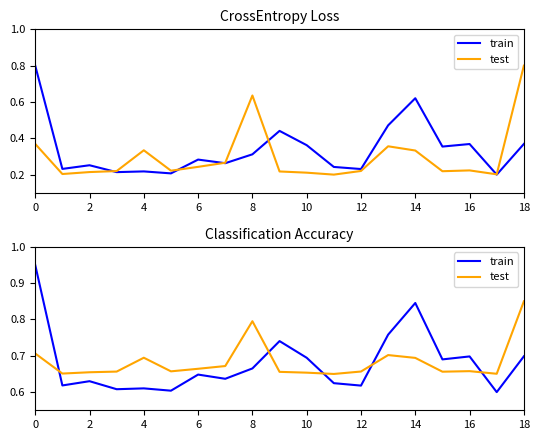

What is the maximum value for test?

0.9